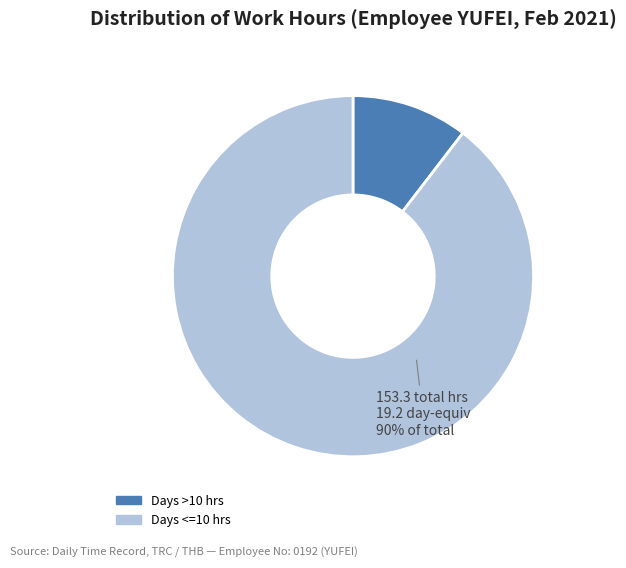

Is there a majority slice in this chart?

Yes